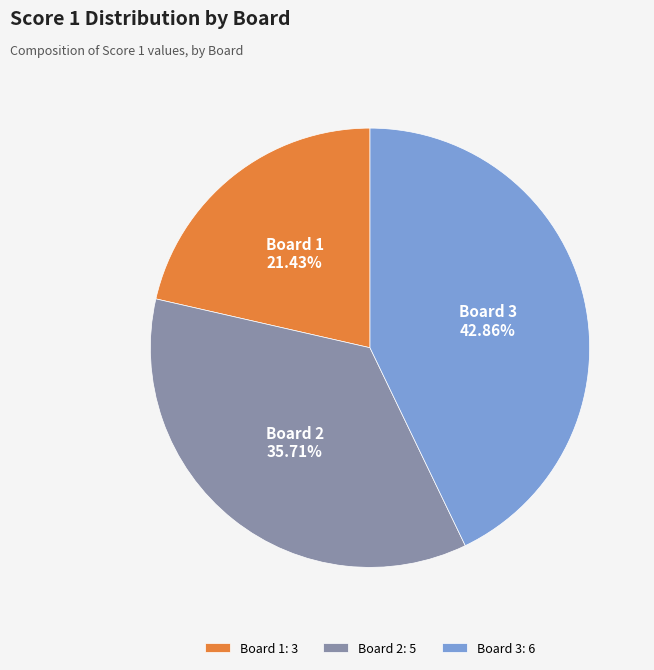

How many segments does this pie chart have?

3